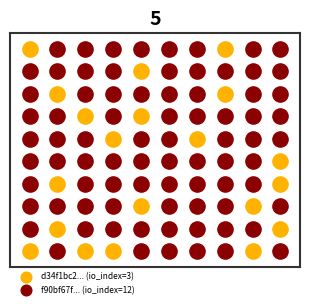

Rank the series at io_index from highest to lowest value.

f90bf67f0259f2066e5960bfbd8f3715f21b1fb, d34f1bc22d700a07138806d5a16dc53ac169b2b